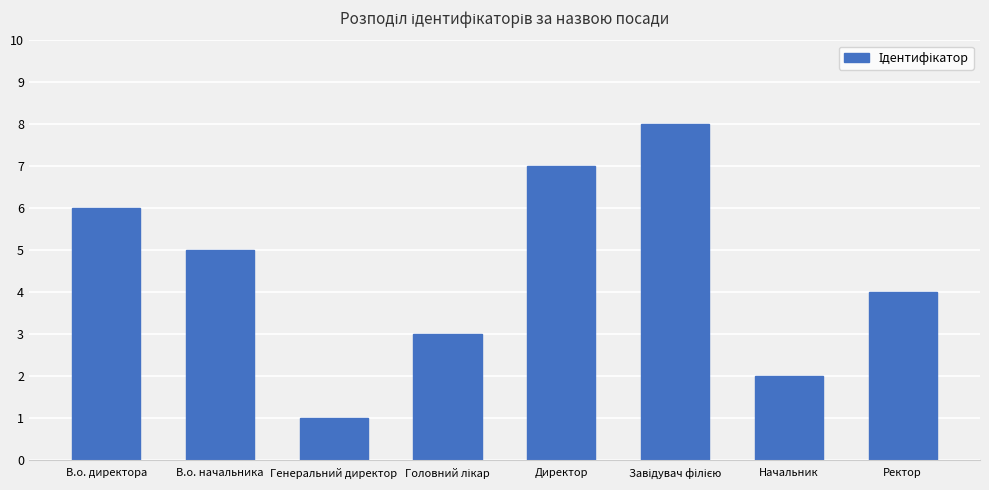

What is the minimum value shown in the chart?

1